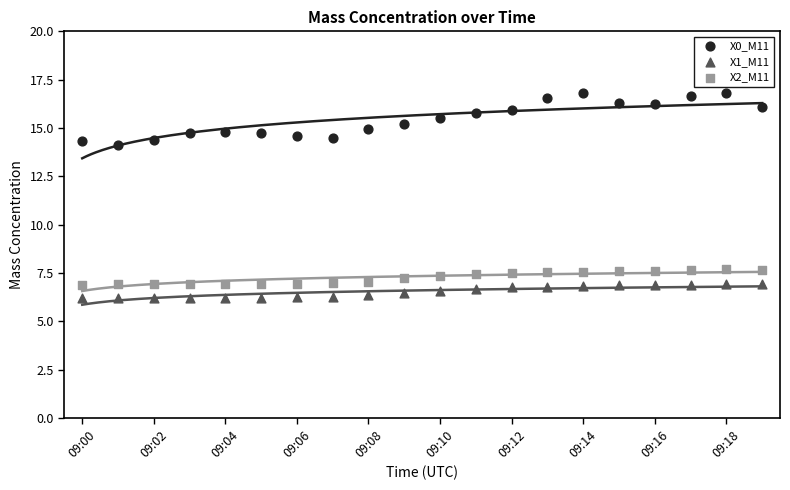

Across all data points, what is the range of Y values (max minus min)?

10.6